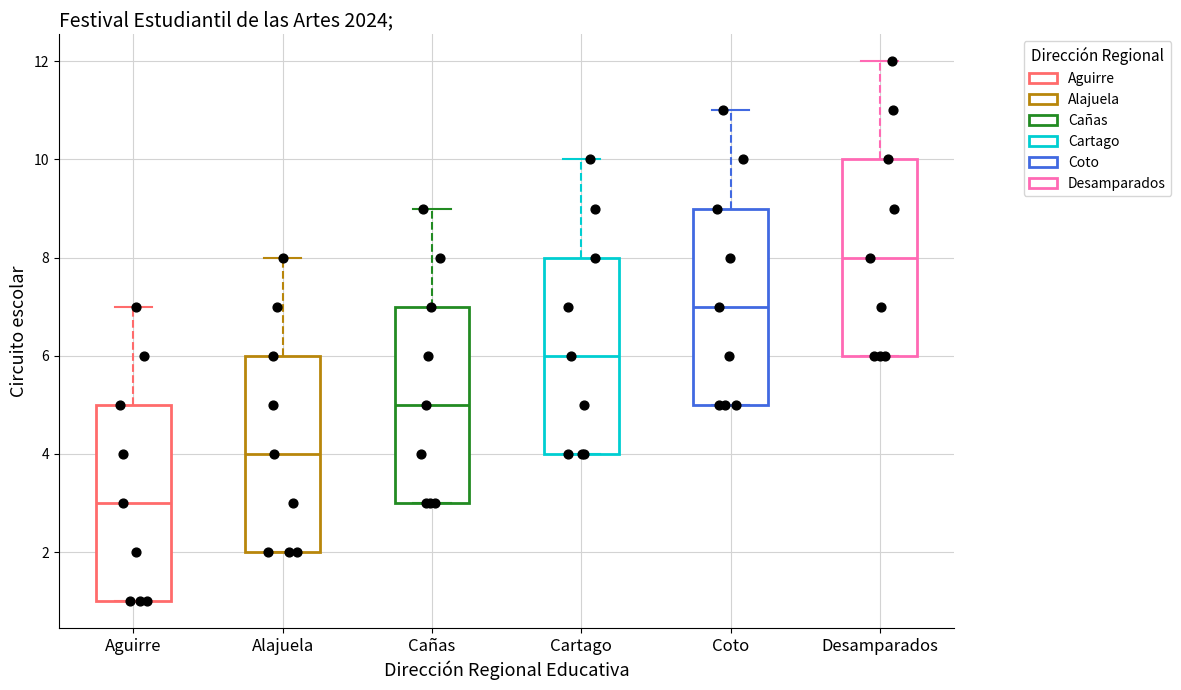

Which box has the lowest median line?

Aguirre